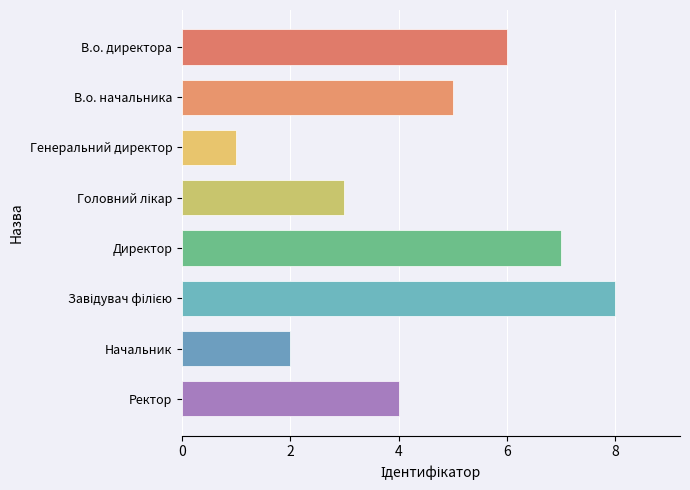

What is the sum of the values at Директор and Генеральний директор?

8